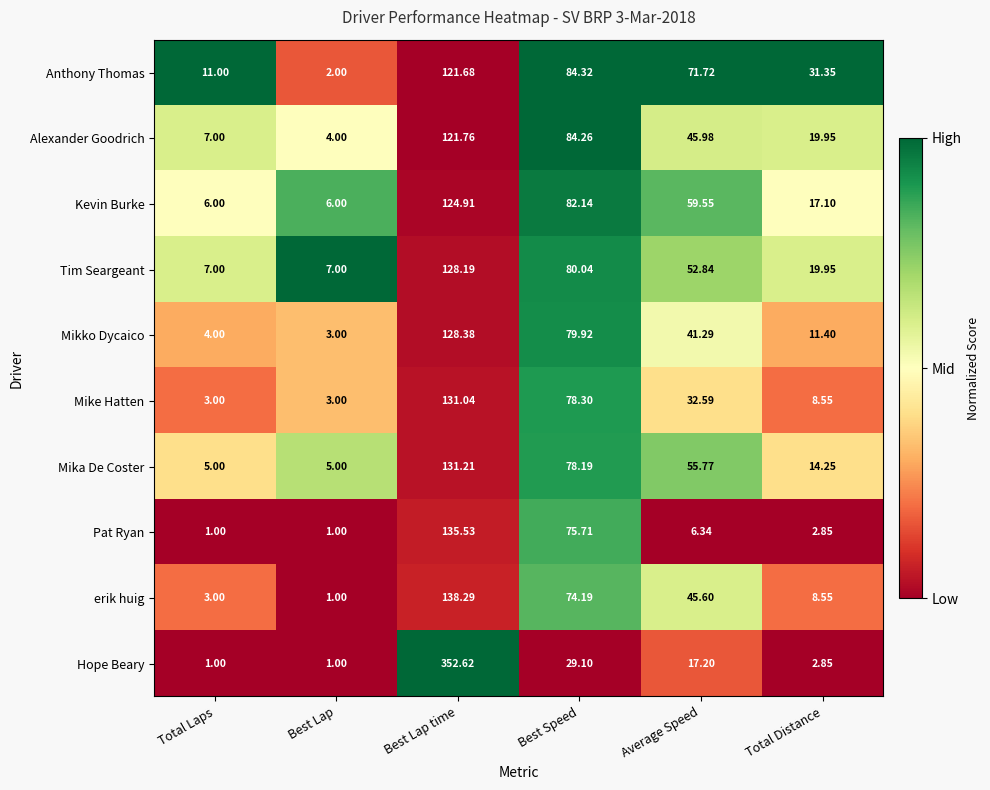

Which label corresponds to the largest value in the chart?

Best Lap time